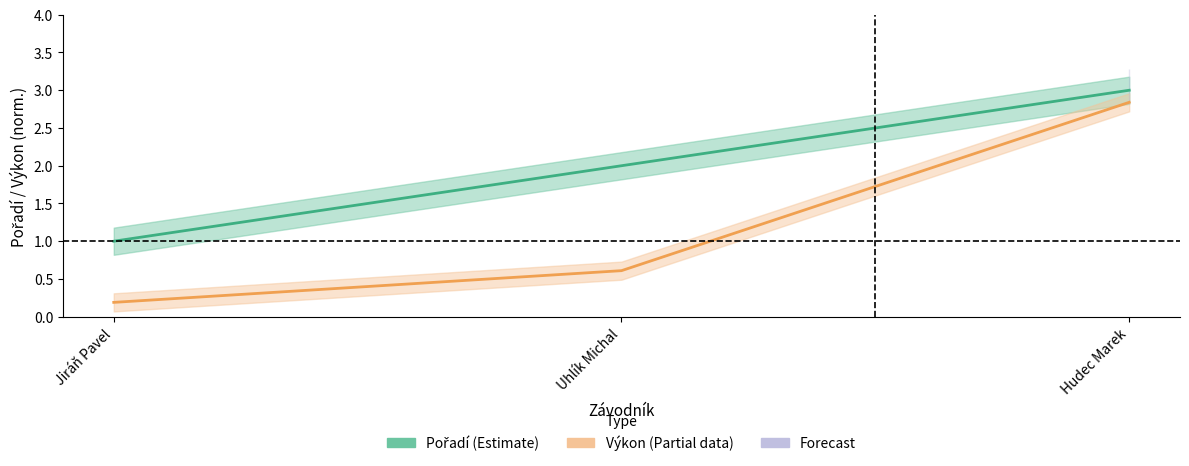

List the series in order of their peak value, highest first.

Pořadí, Výkon